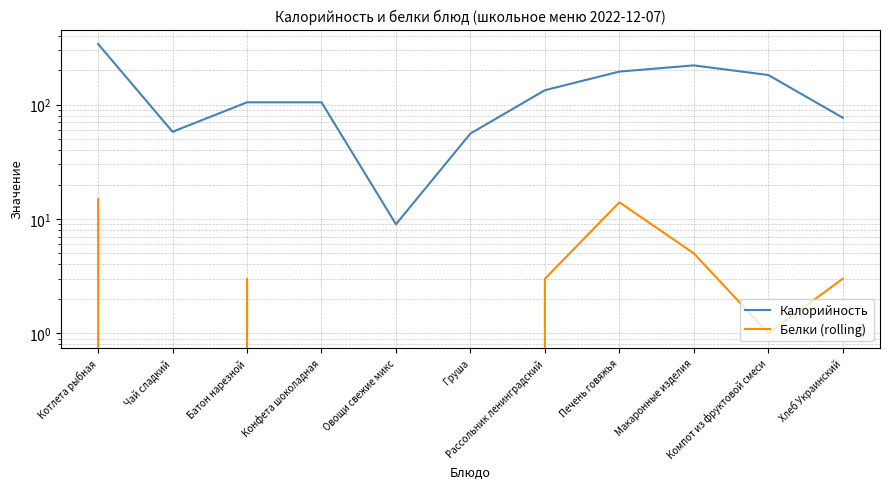

How many lines are shown in the chart?

2